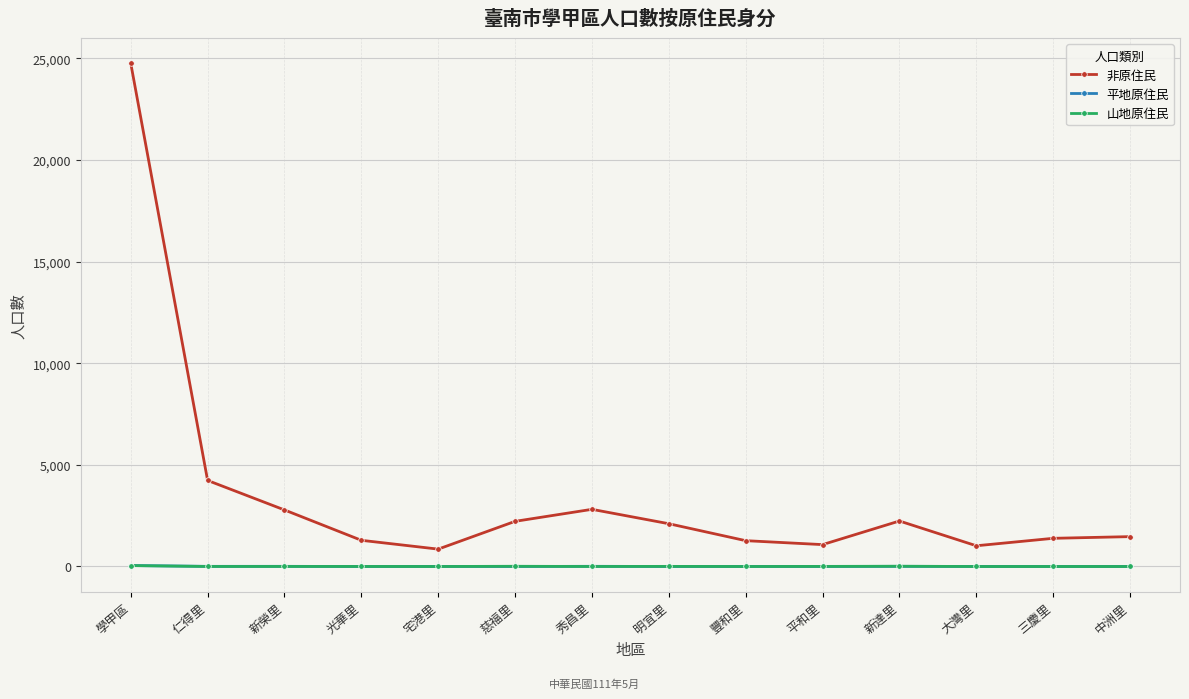

Which series has the widest spread of values?

非原住民